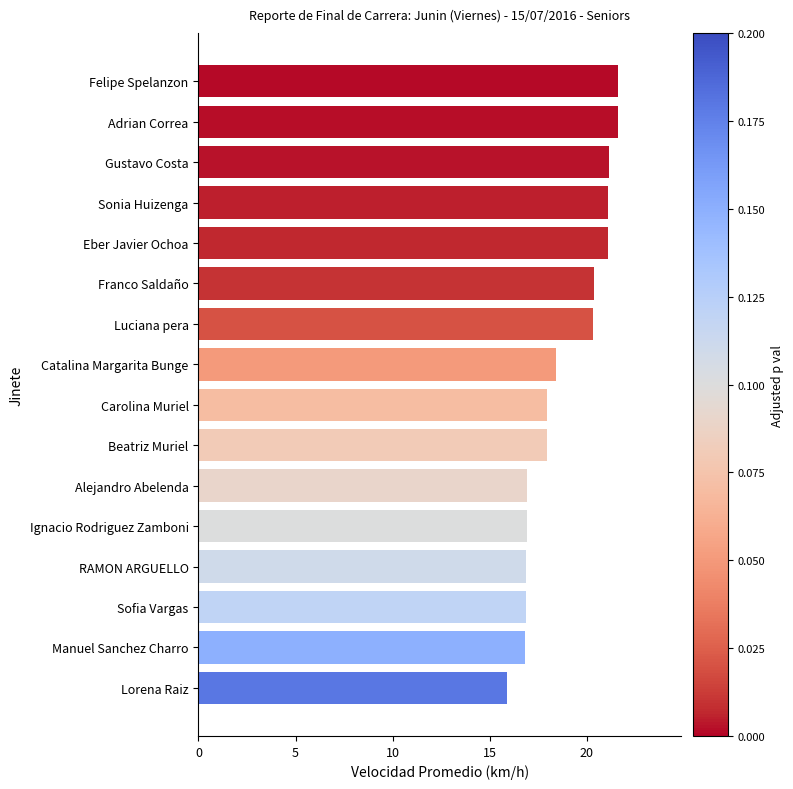

The value at Gustavo Costa is 34.9. True or false?

False